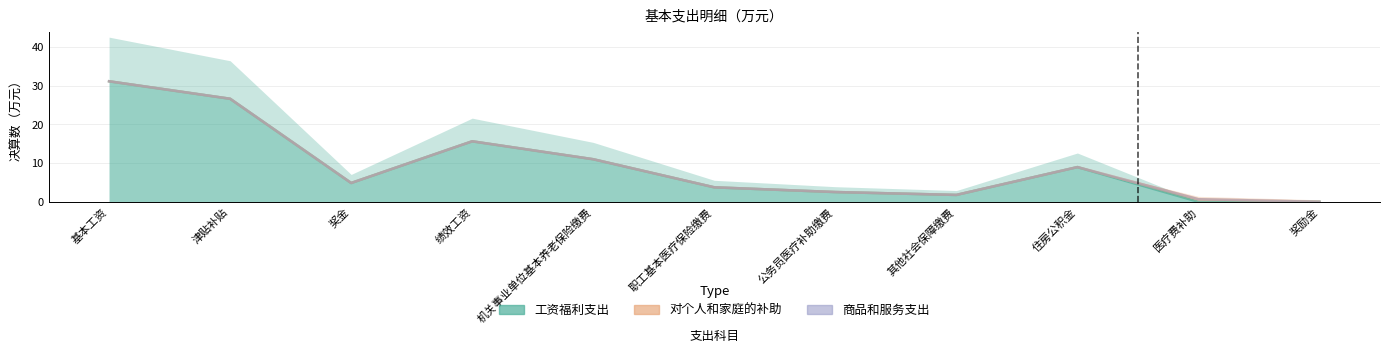

What is the greatest value displayed?

31.1